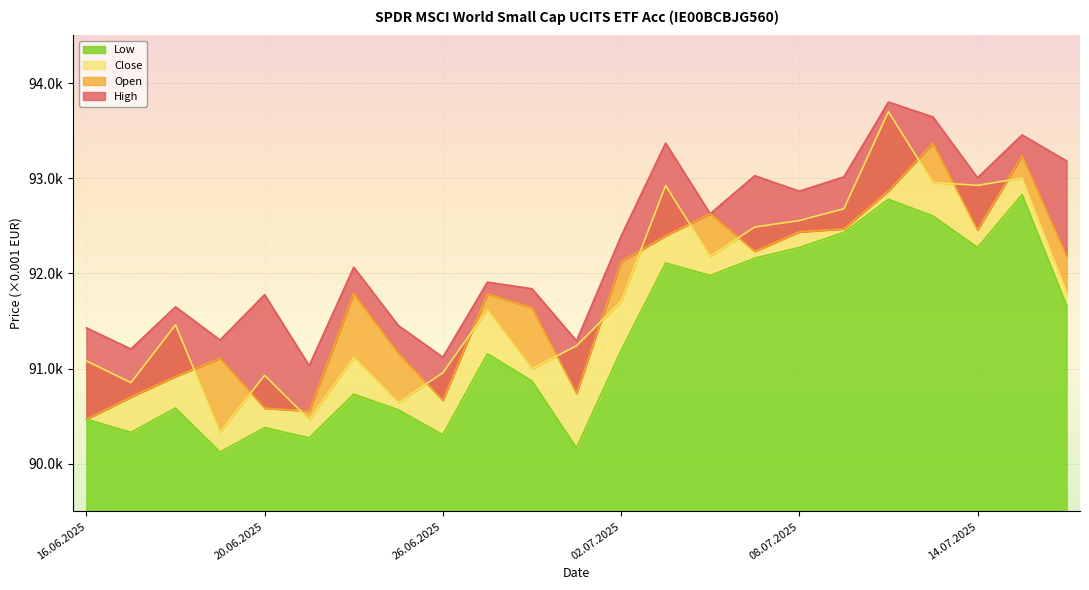

What is the difference between the Open values at 24.06.2025 and 08.07.2025?

648